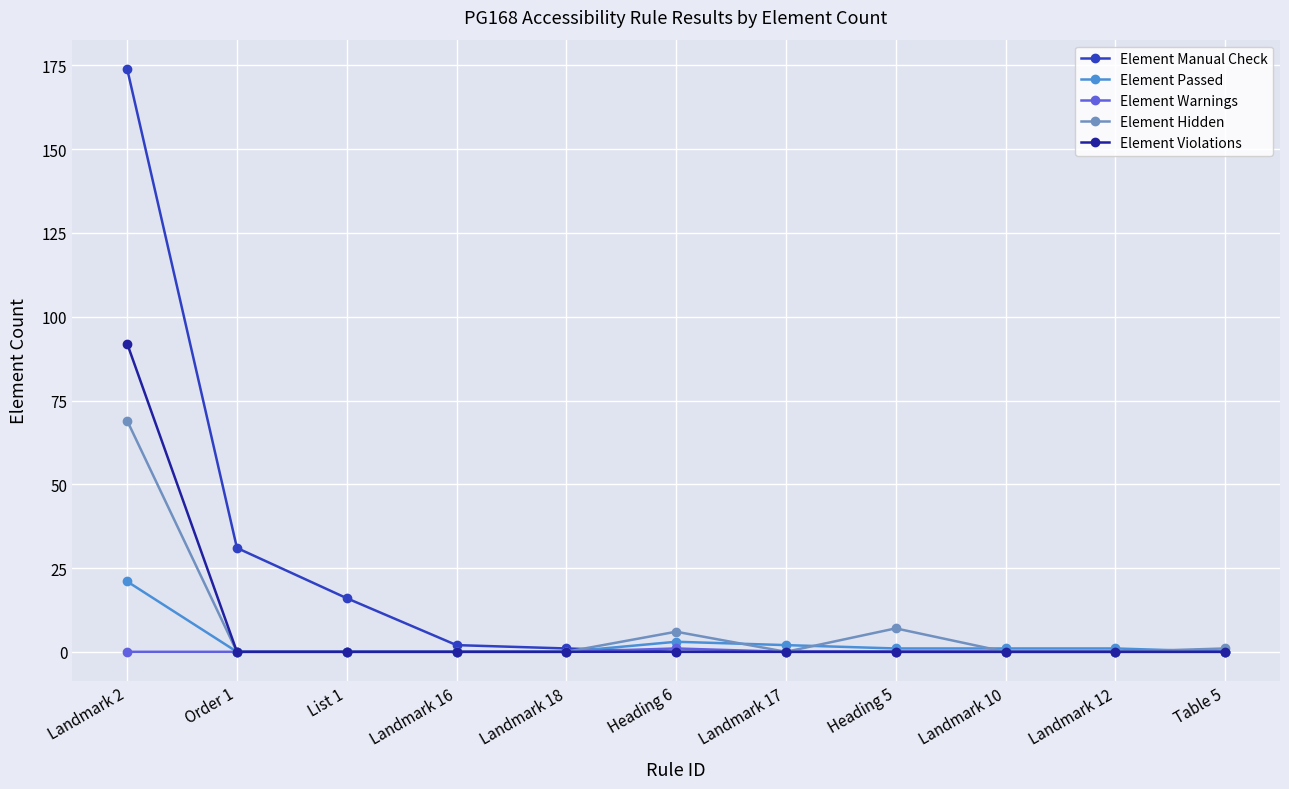

What is the label of the 2nd point from the left?

Order 1